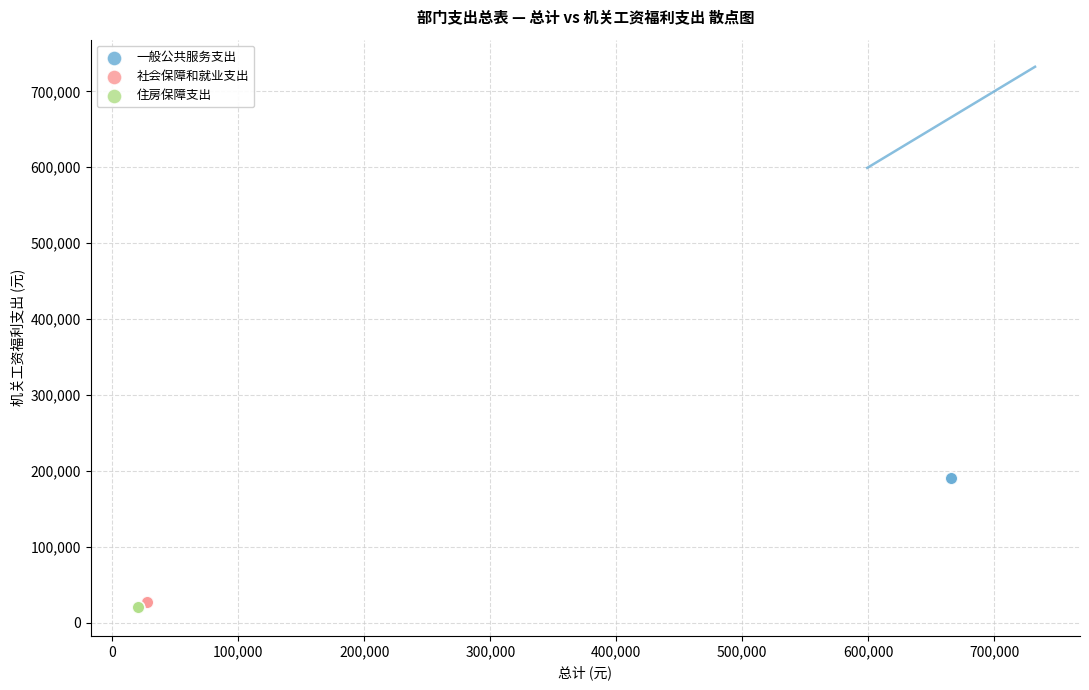

Which series reaches the maximum Y coordinate?

一般公共服务支出